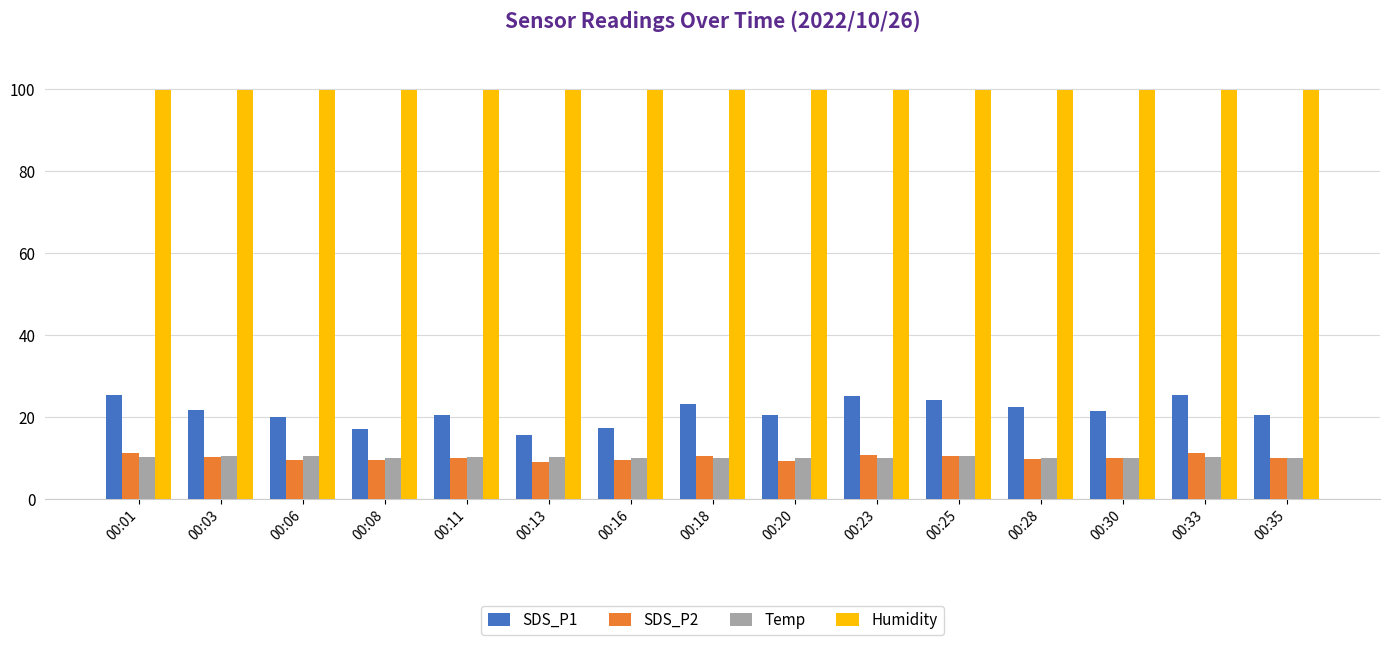

What is the minimum value shown in the chart?

9.1